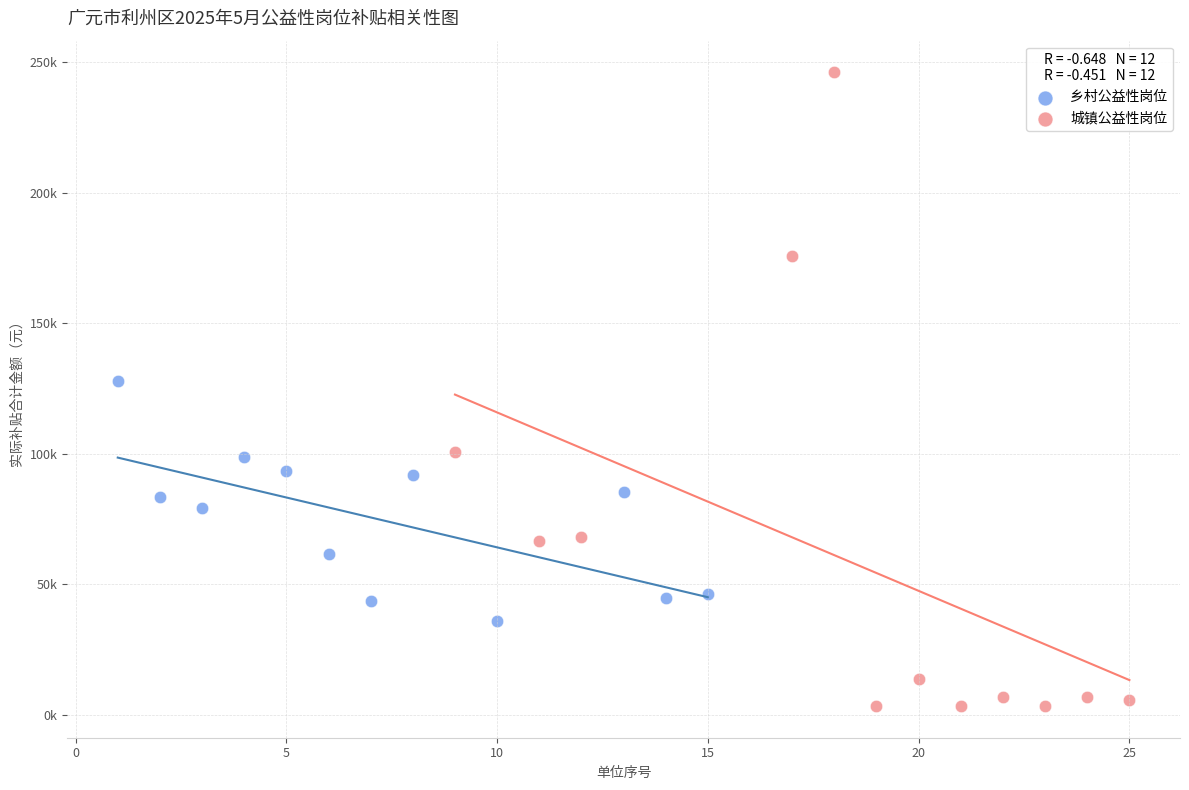

Which series has the widest spread of Y values?

城镇公益性岗位